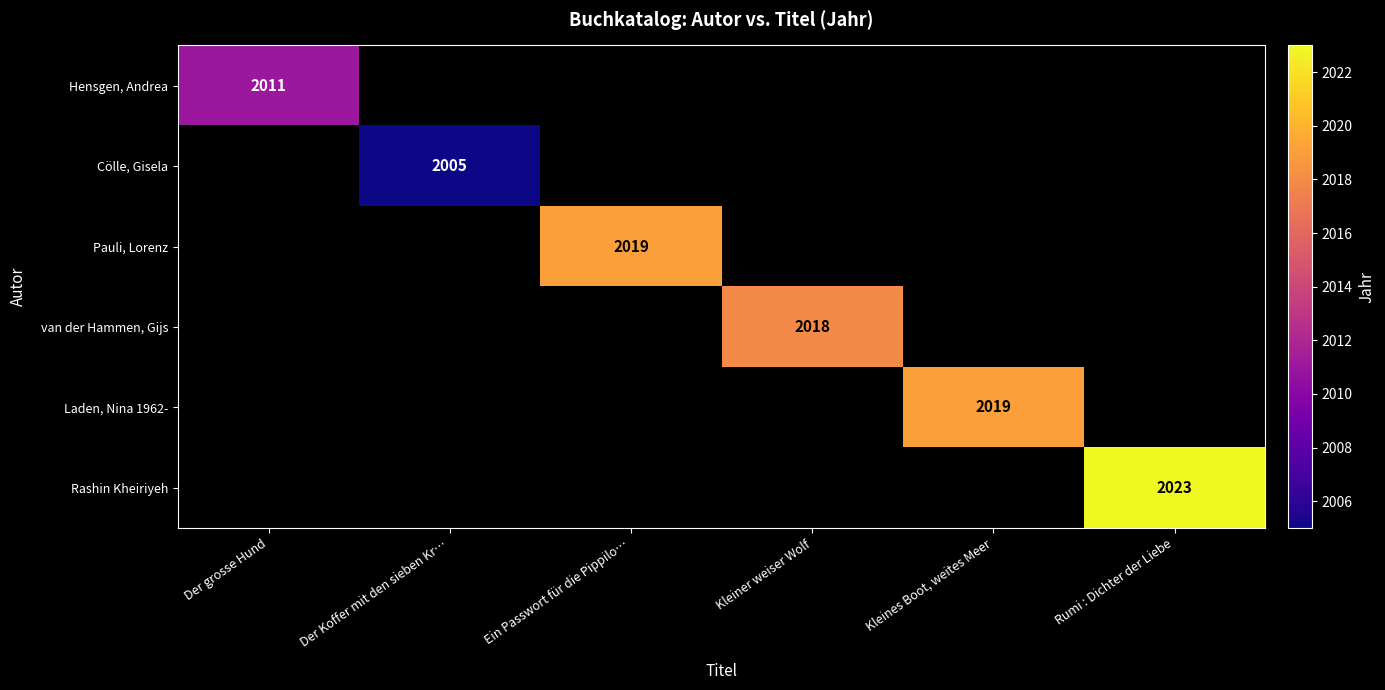

The value of Pauli, Lorenz at Ein Passwort für die Pippilo… is 3265. True or false?

False